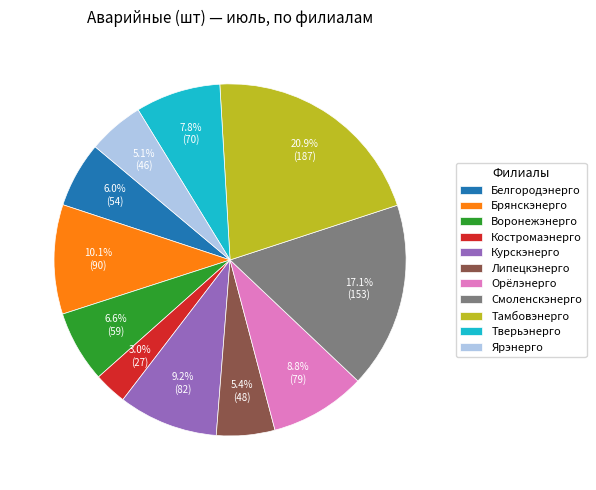

True or false: Воронежэнерго accounts for 16% of the total.

False